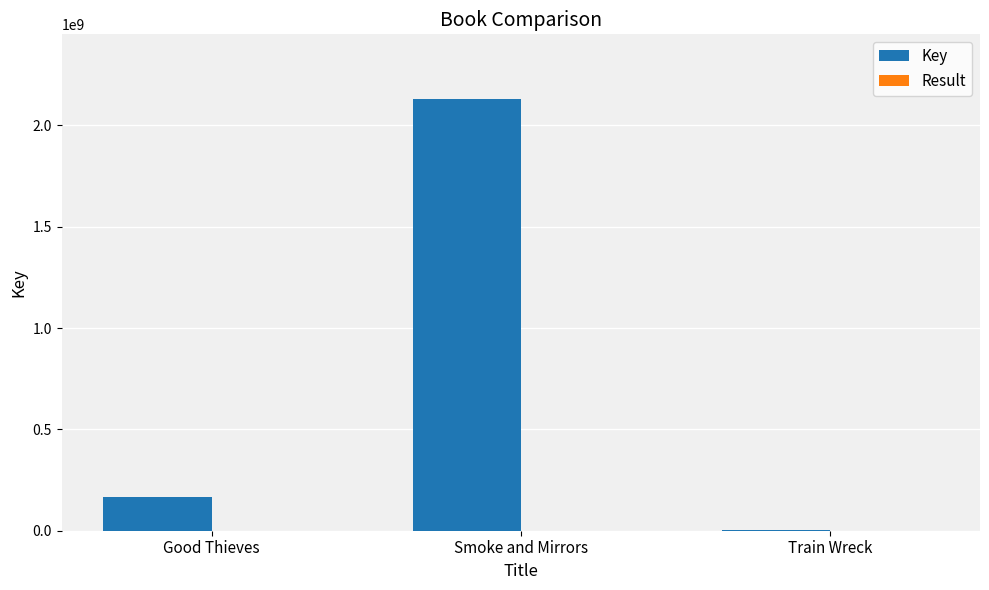

At which category is the sum across all series the highest?

Smoke and Mirrors